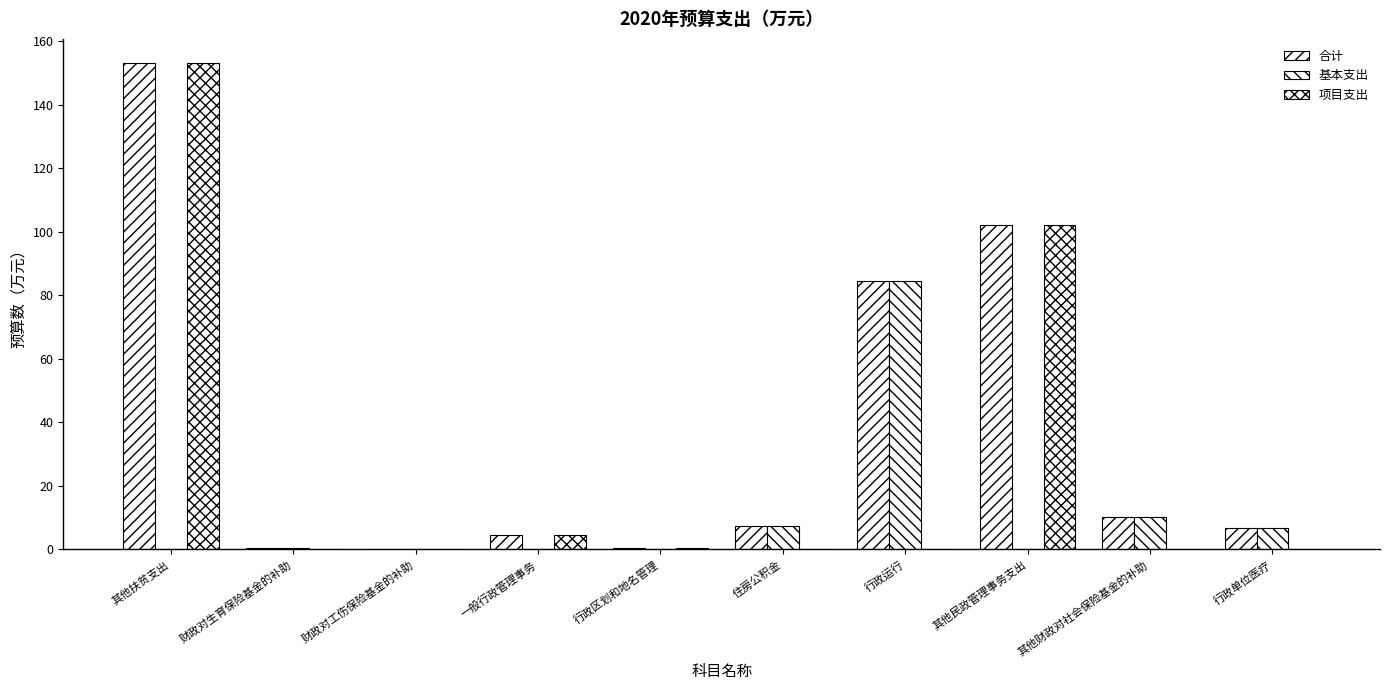

What is the sum of the 基本支出 values at 行政运行 and 其他民政管理事务支出?

84.5